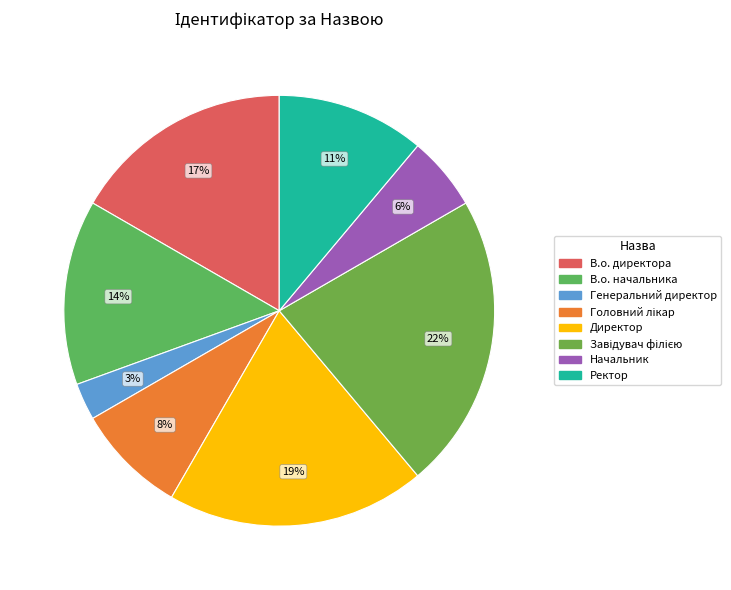

Approximately how many times larger is the value at В.о. начальника compared to Начальник?

2.5